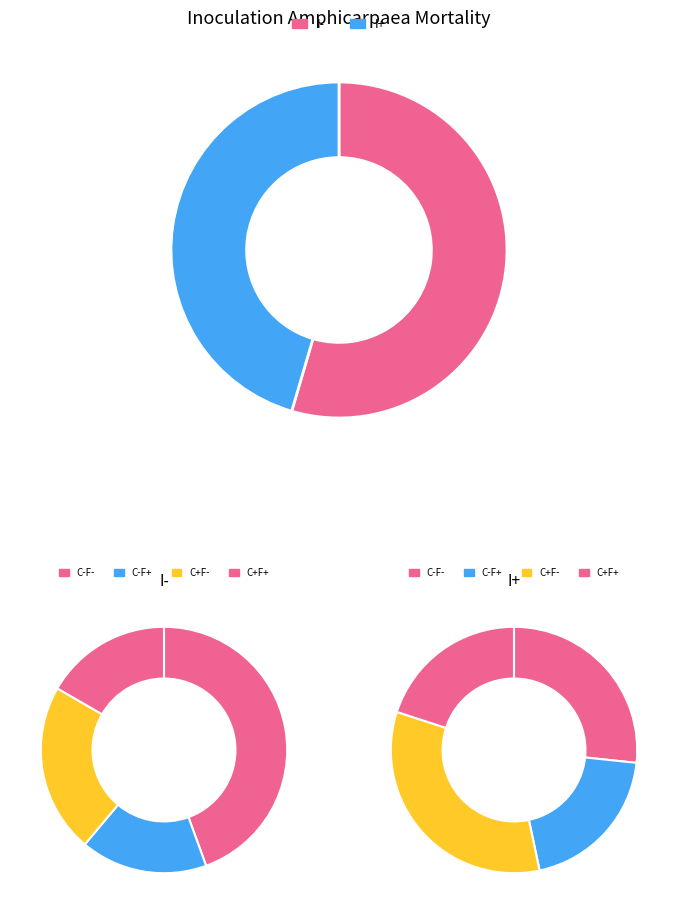

The I+ slice represents 54% of the pie. True or false?

False